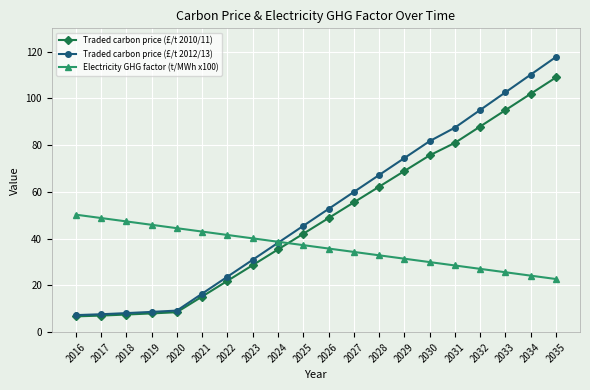

How many lines are shown in the chart?

3